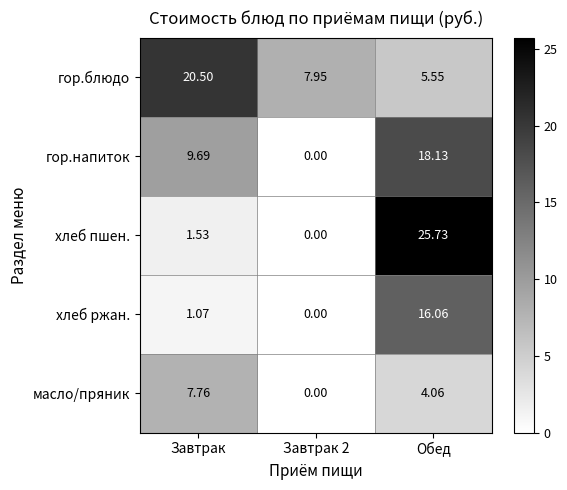

Is the value of масло/пряник at Завтрак 2 greater than the value of хлеб ржан. at Завтрак?

No